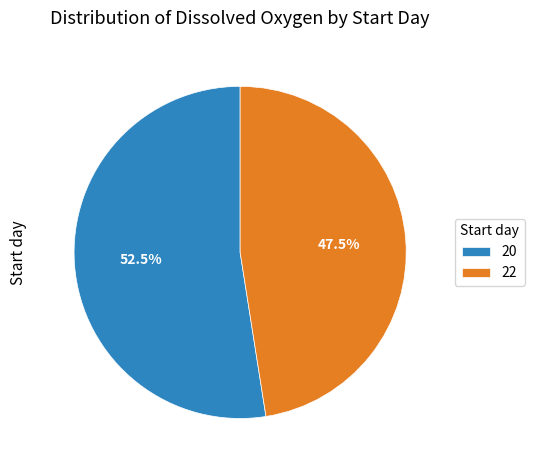

Which slice is the smallest?

22